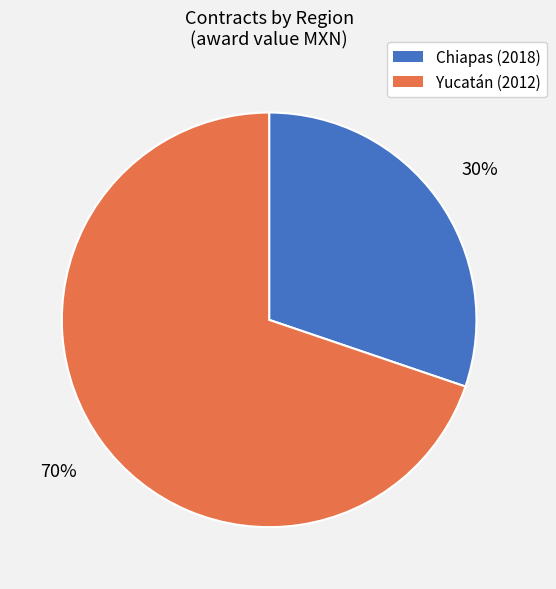

How many slices are in this pie chart?

2